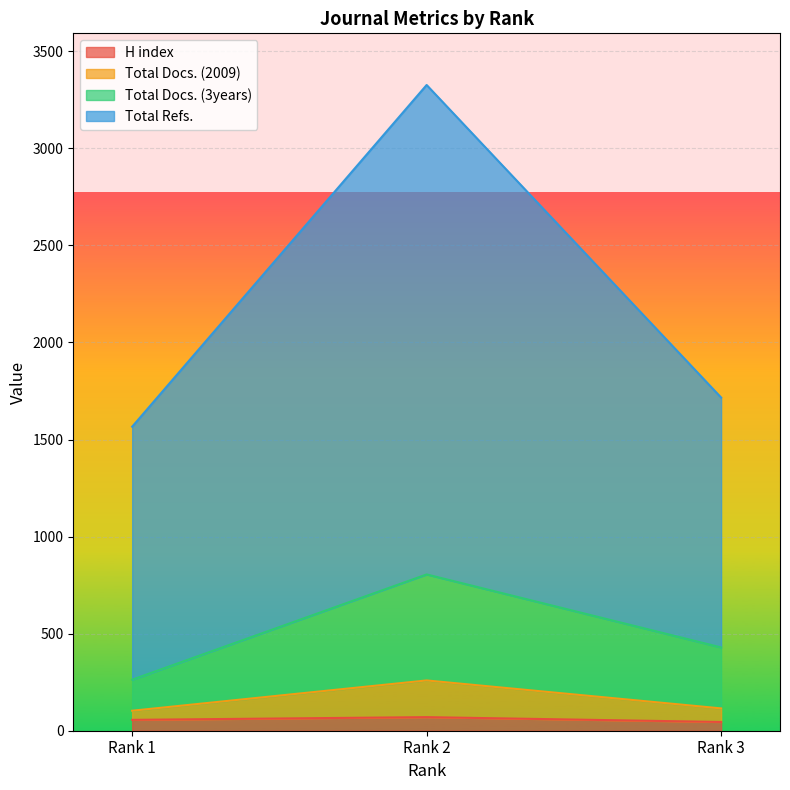

The Total Docs. (3years) series shows 805 at Rank 2. True or false?

True